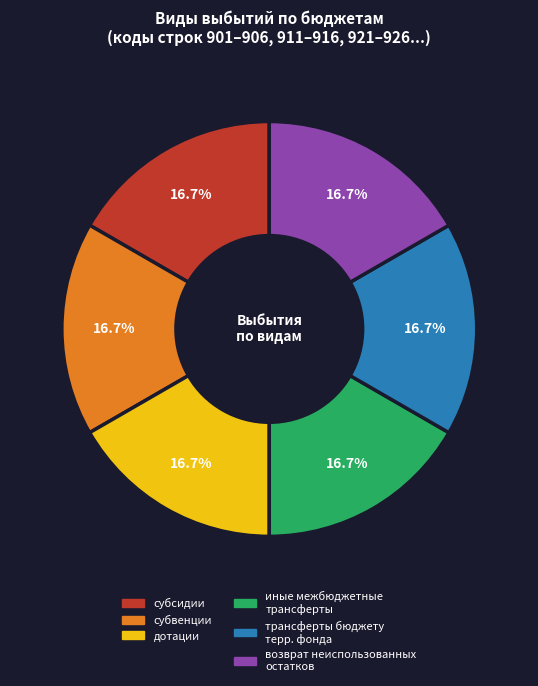

Does any single category account for the majority?

No